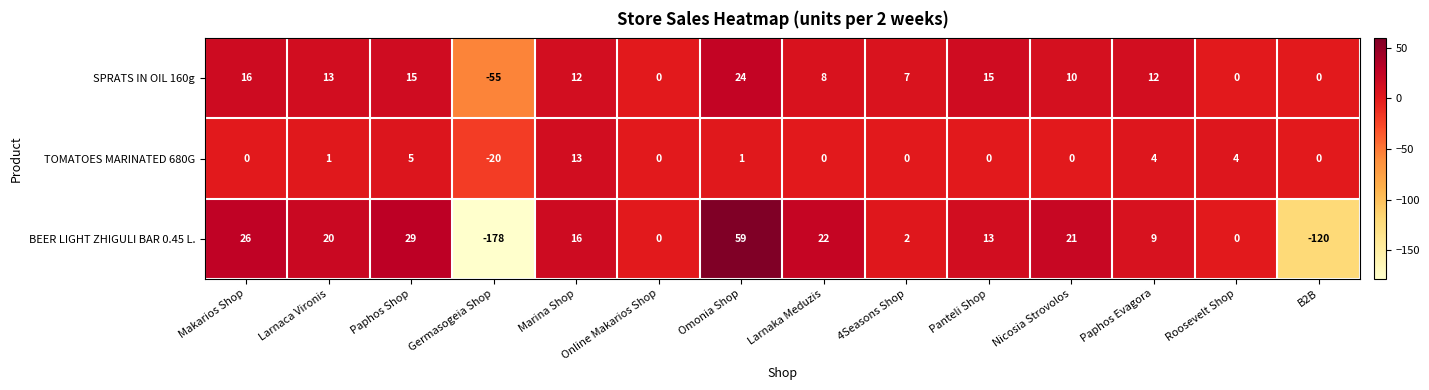

Rank the series at Marina Shop from highest to lowest value.

BEER LIGHT ZHIGULI BAR 0.45 L., TOMATOES MARINATED 680G, SPRATS IN OIL 160g